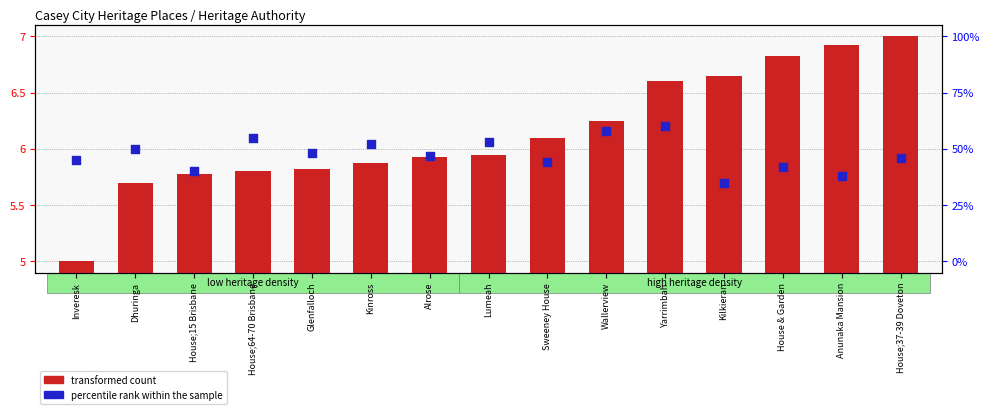

At which category is the sum across all series the highest?

House;37-39 Doveton